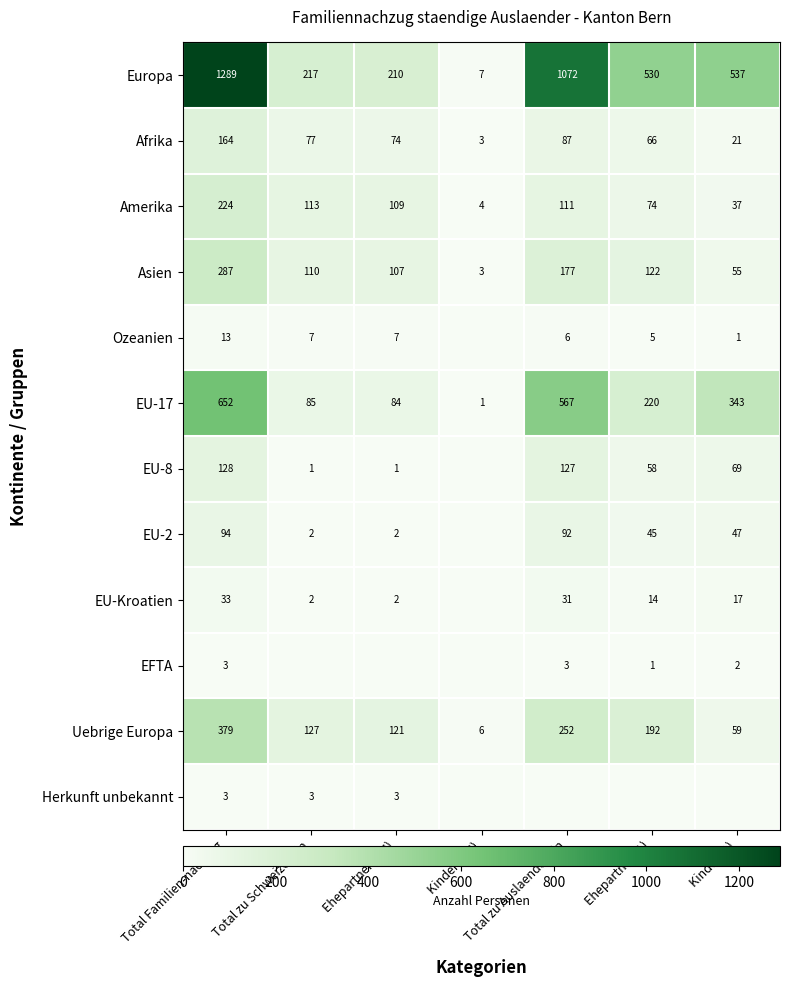

Is the value of Europa at Total zu Auslaender/-in greater than the value of Asien at Ehepartner (CH)?

Yes